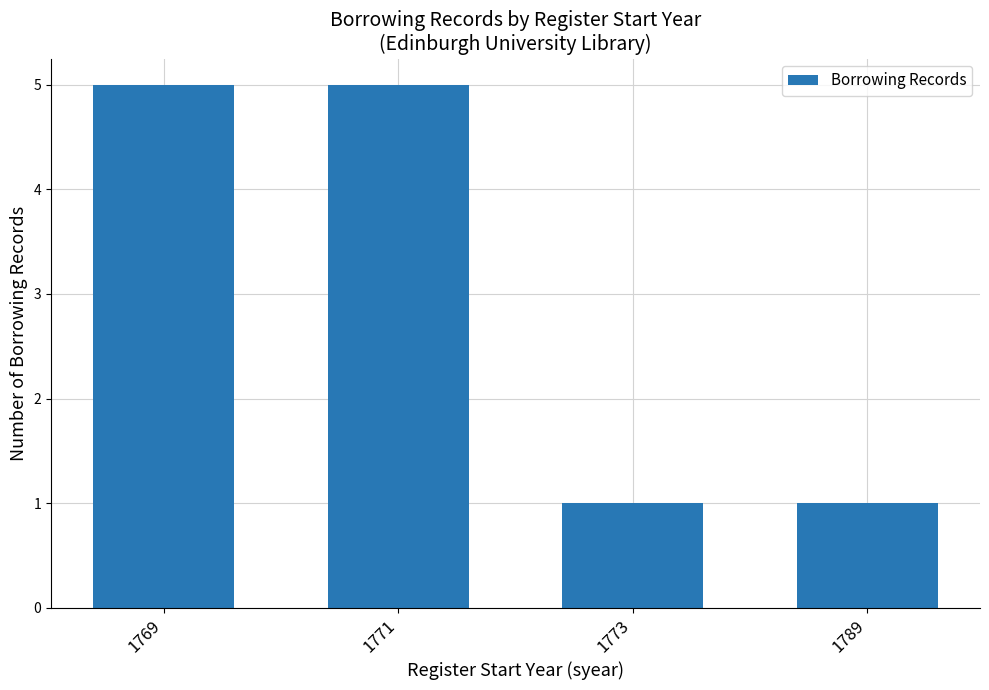

What value does the data have at 1771?

5